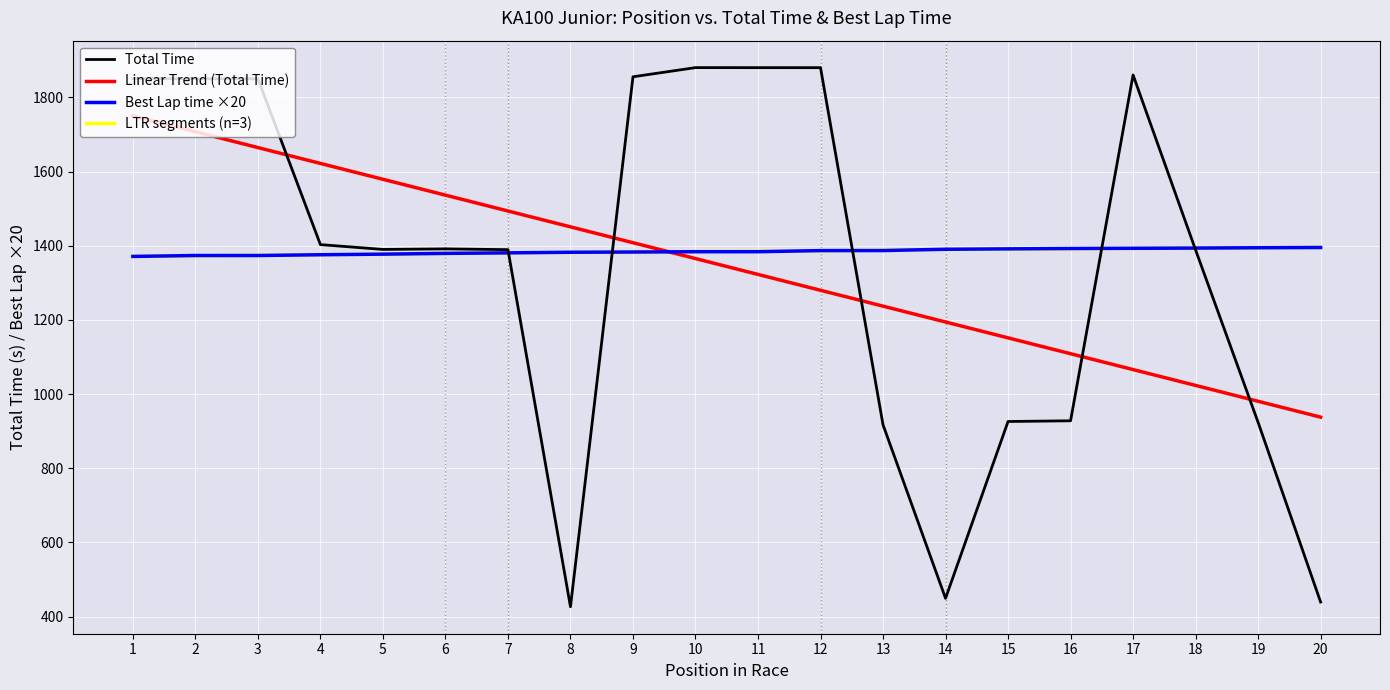

Which series has the largest range (max minus min)?

Total Time